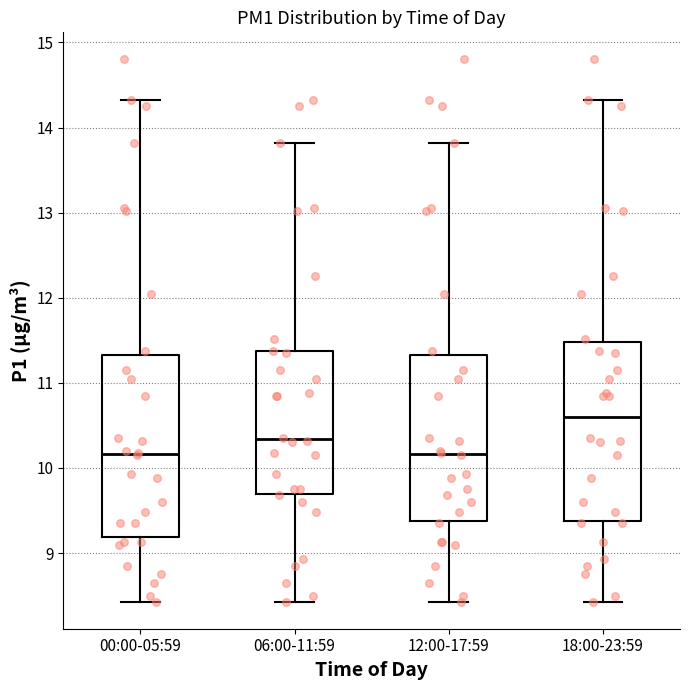

Where does the lower whisker of the box for 00:00-05:59 end on the y-axis? The values are not printed on the chart, so give them approximately, as read against the axis.

8.4